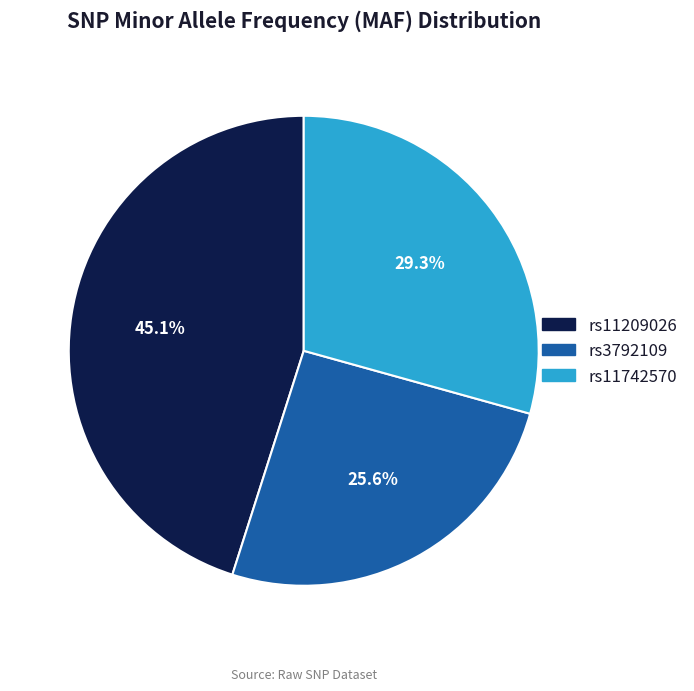

Rank the categories by value from lowest to highest.

rs3792109, rs11742570, rs11209026